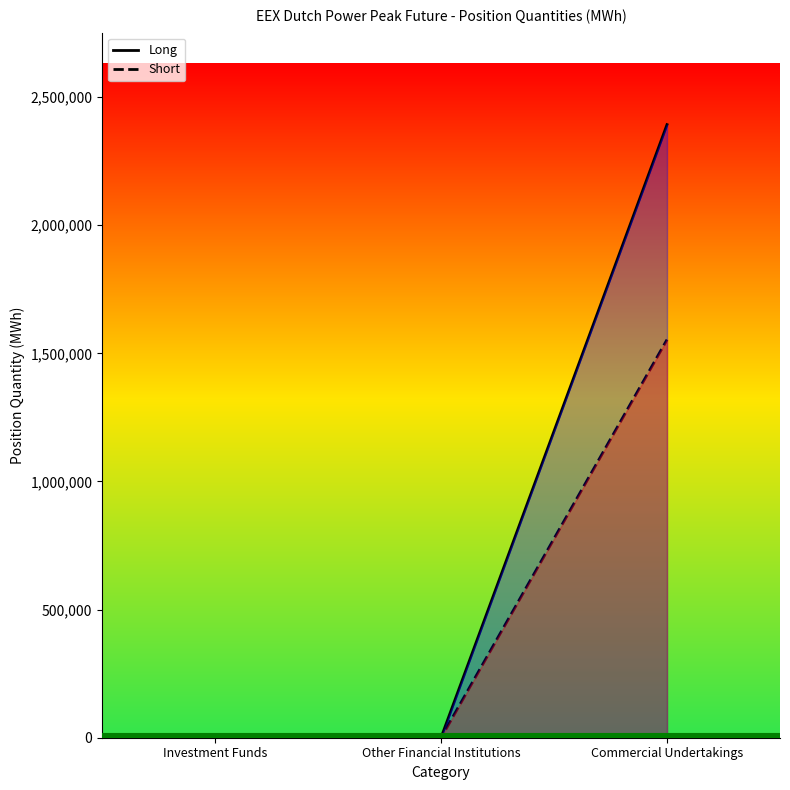

At which label does Short reach its minimum?

Investment Funds